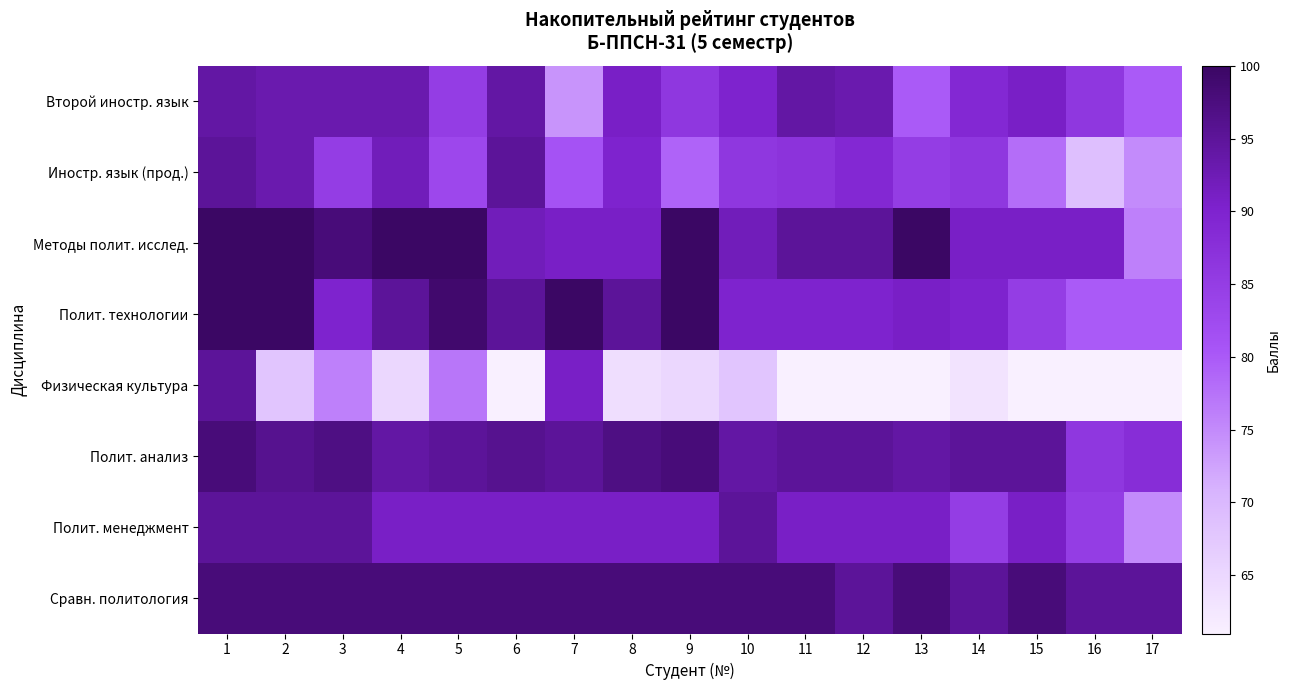

At which category is the sum across all series the highest?

1